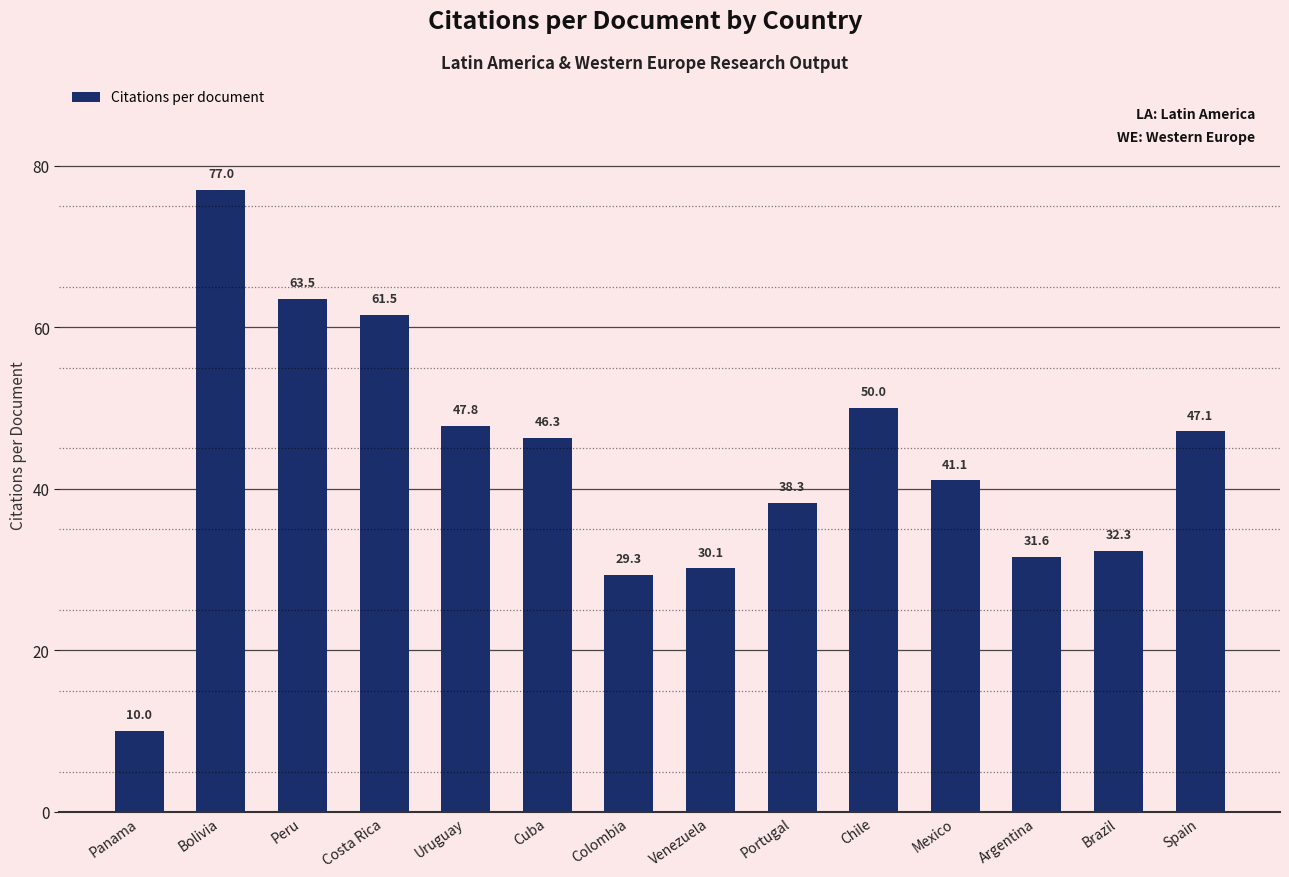

Count the number of categories in the chart.

14